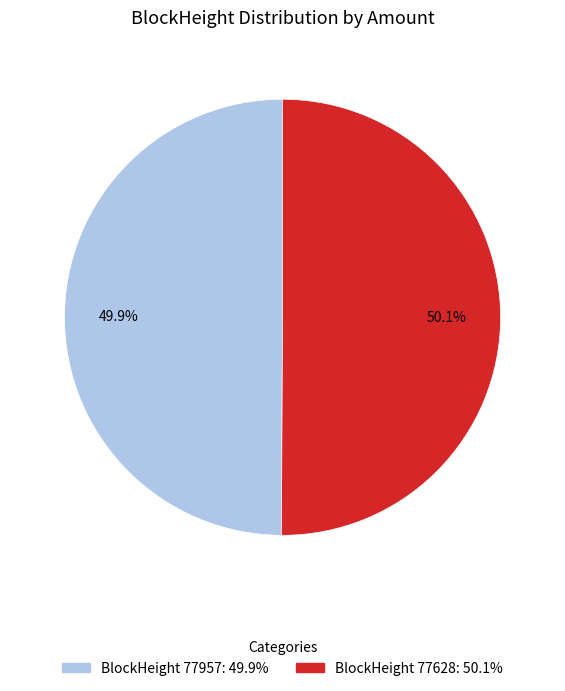

How many segments does this pie chart have?

2